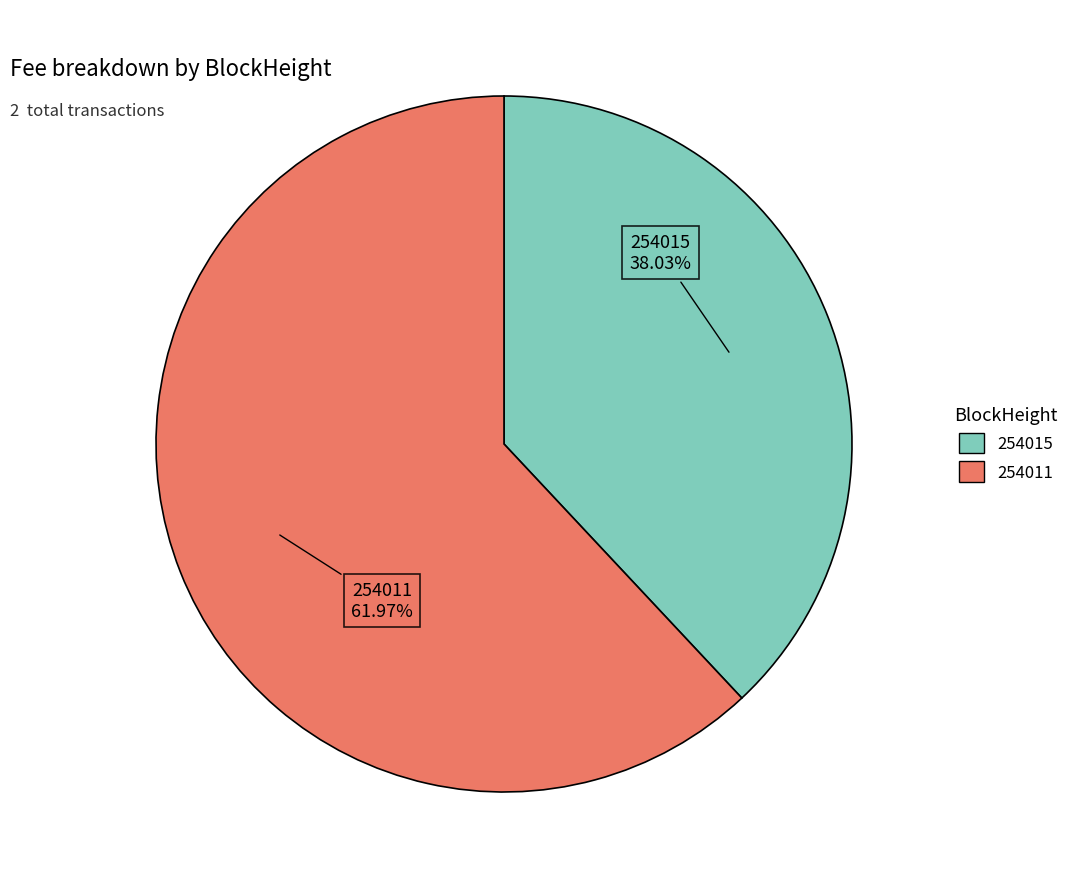

Rank the categories by value from lowest to highest.

254015, 254011